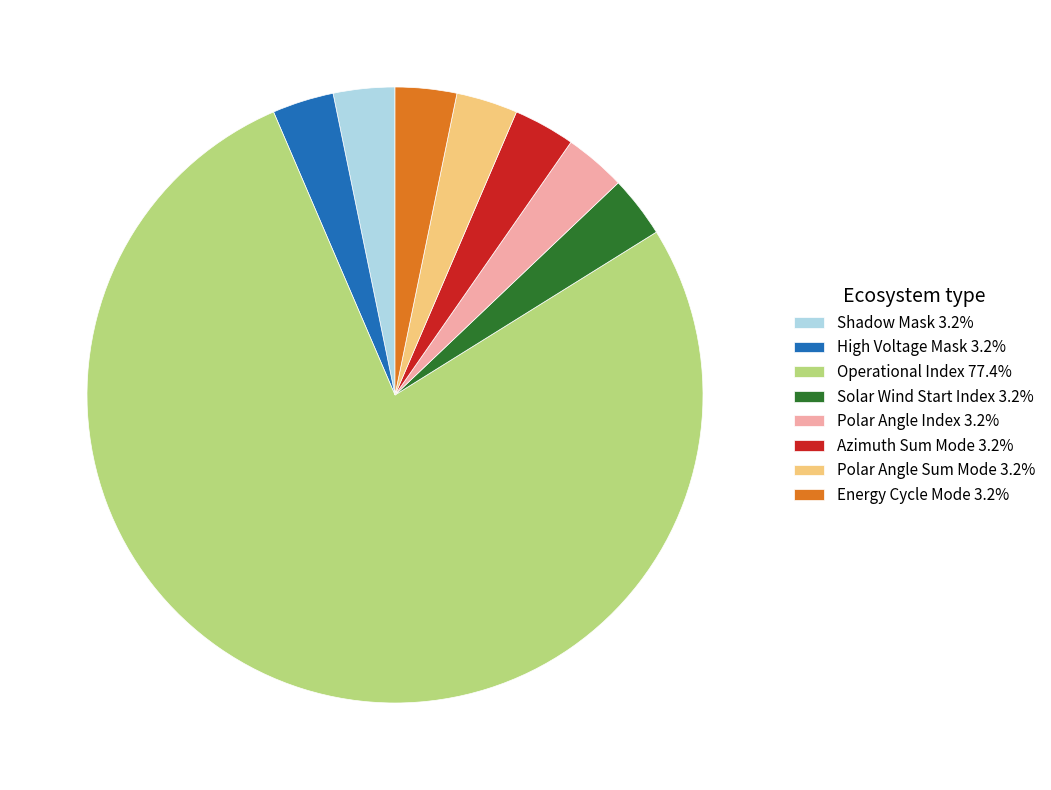

How many segments does this pie chart have?

8